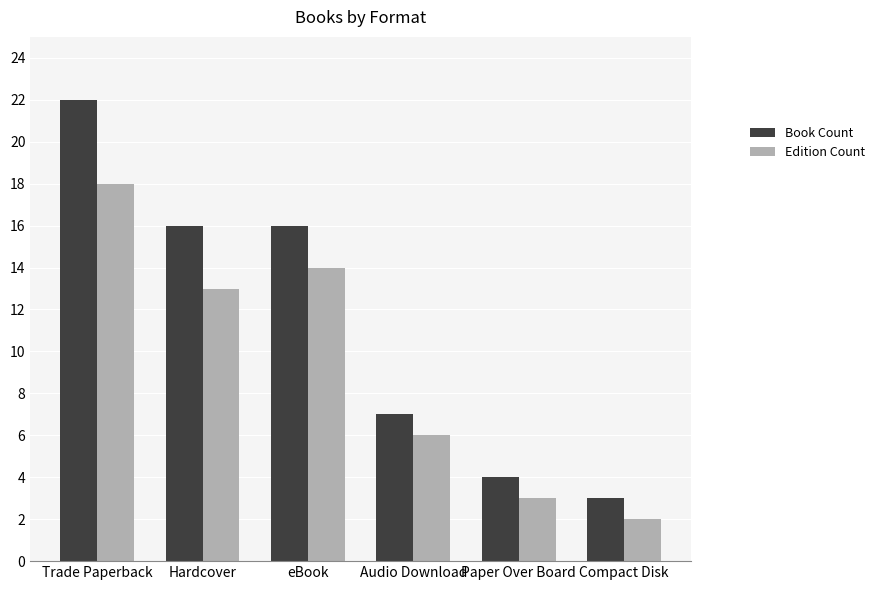

Reading right to left, transcribe all the data shown in this chart.

Book Count: 3	4	7	16	16	22
Edition Count: 2	3	6	14	13	18